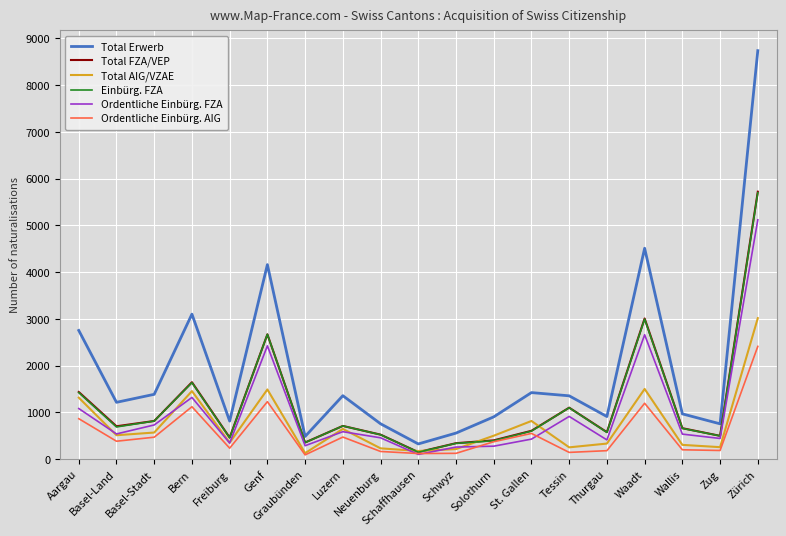

Which series has the largest total across all categories?

Total Erwerb